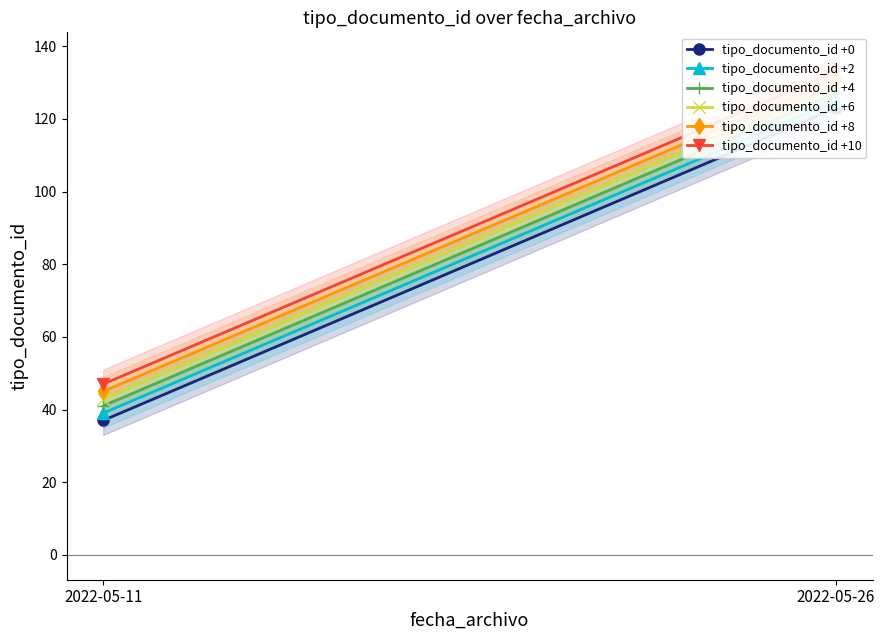

The value of tipo_documento_id +4 at 2022-05-11 is 41. True or false?

True